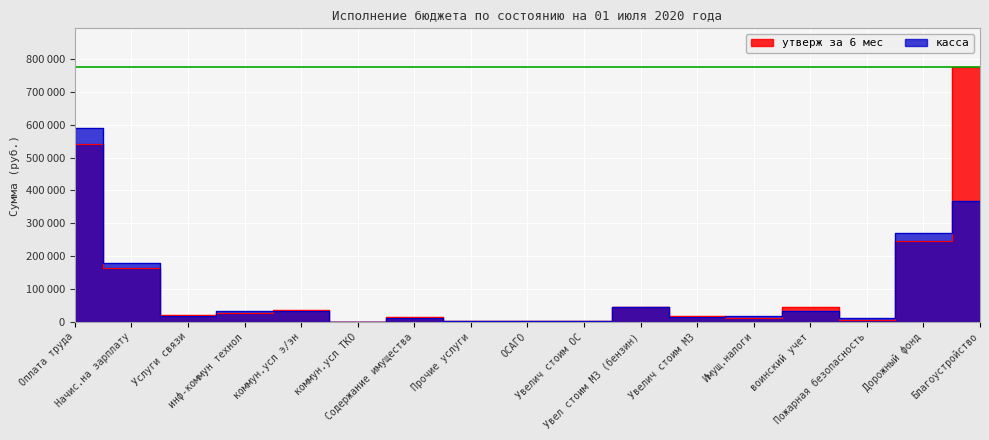

Does the chart display data point markers on the line(s)?

No